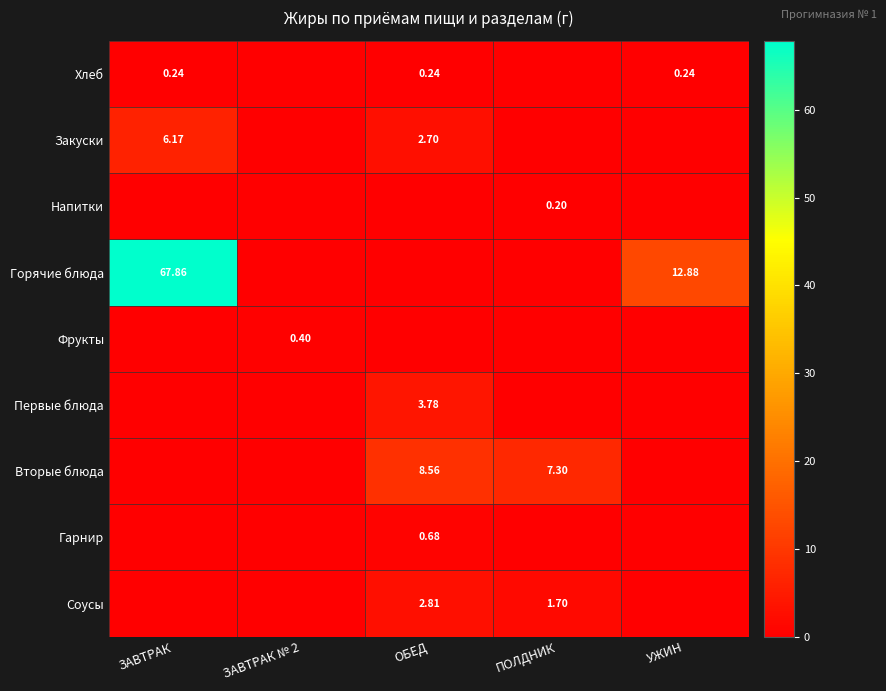

What is the sum of all Гарнир values?

0.7